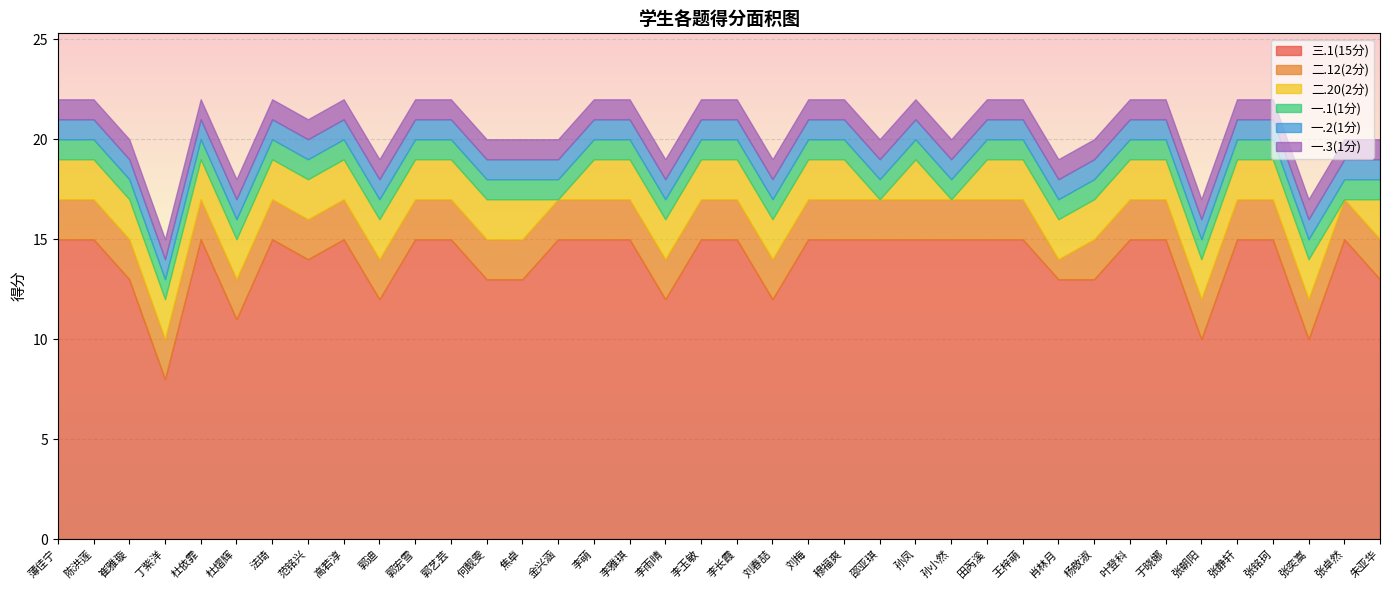

Read the 二.20(2分) value at 郭艺芸.

2